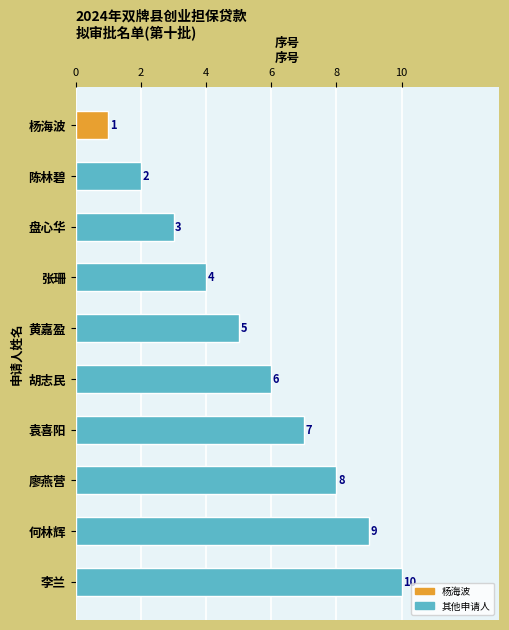

What is the average value?

6